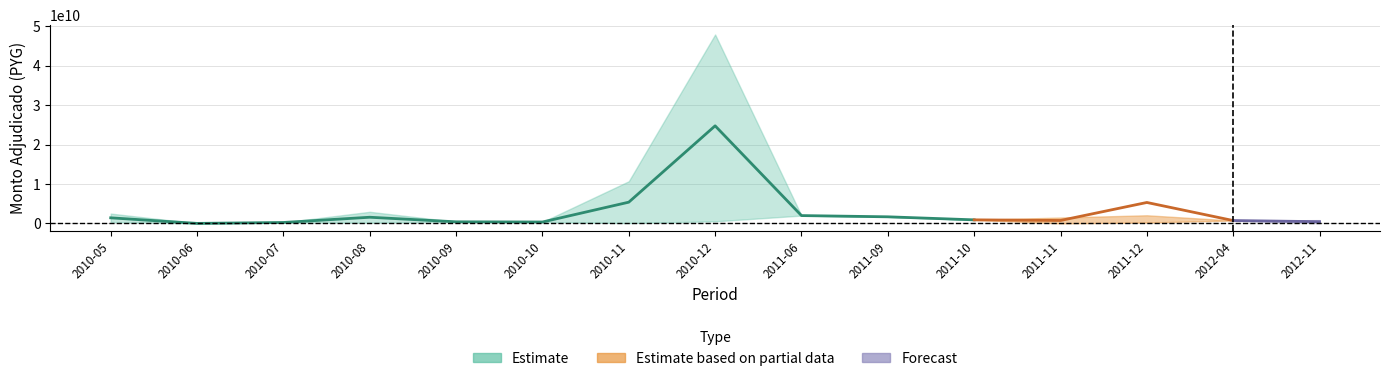

What is the difference between the maximum and second lowest values in the monto_upper series?

47640652000